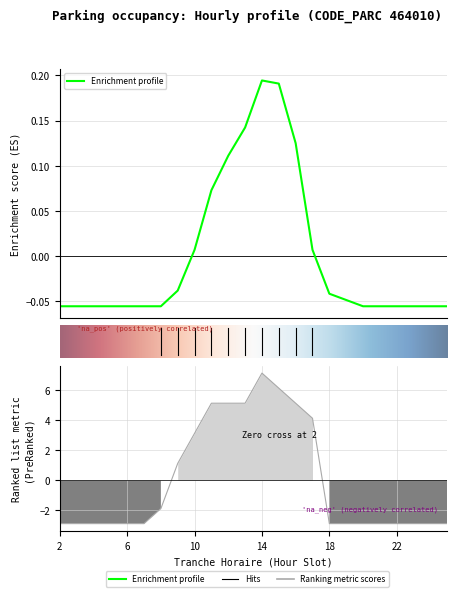

The value of NB_ABONNE at 9 is 2.0. True or false?

False